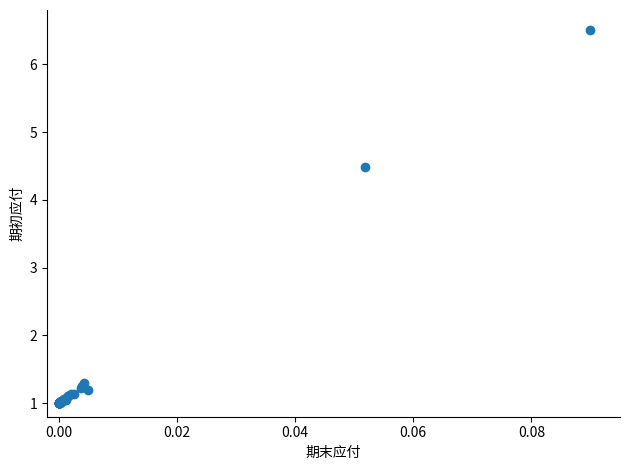

What Y value in the scatter plot is closest to 3?

4.5